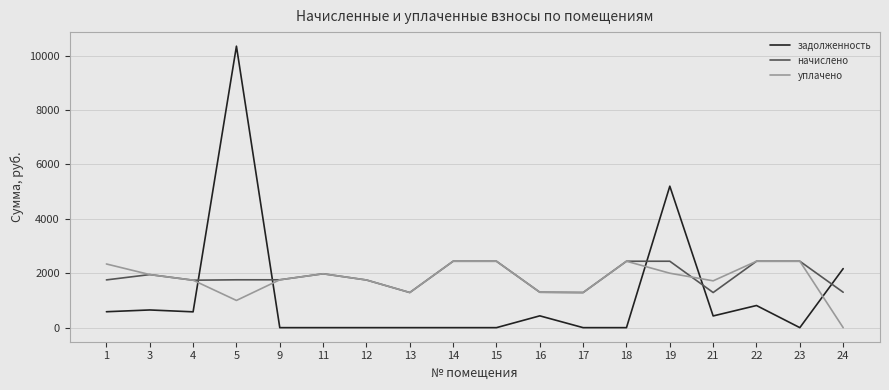

Is it true that уплачено equals 2275.5 at 21?

False